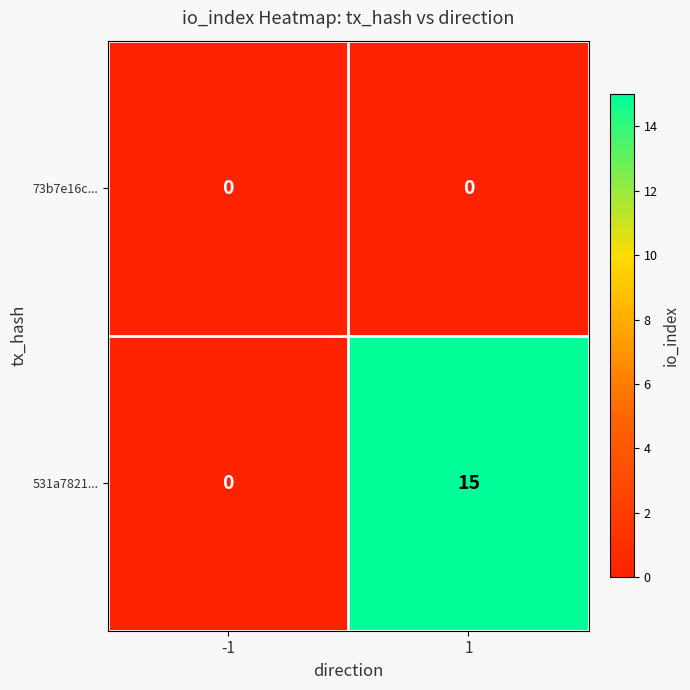

What is the total value across all series at 1?

15